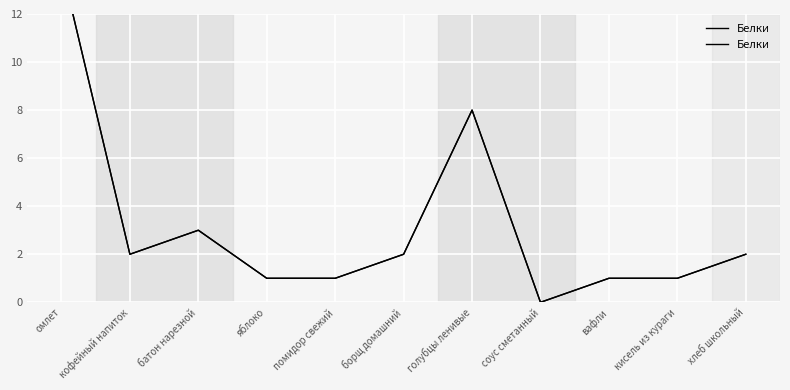

Where is the data nearest to the value 7?

голубцы ленивые